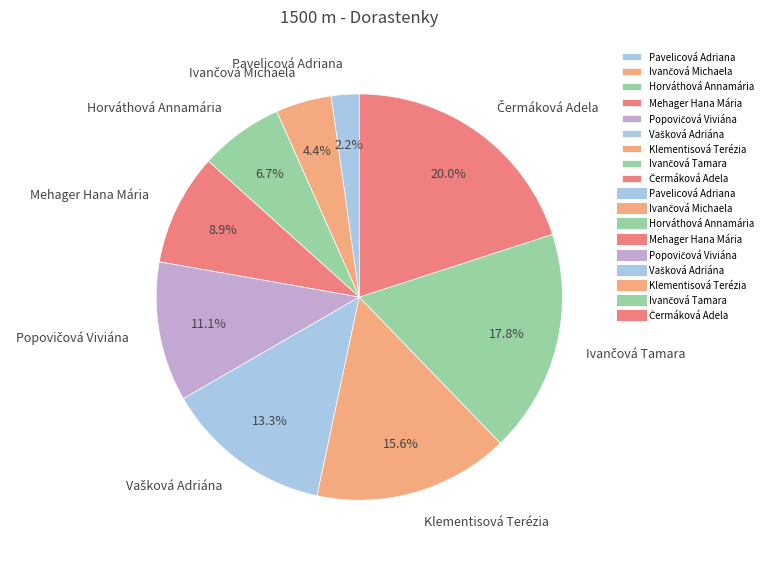

Which category has the smallest portion of the pie?

Pavelicová Adriana